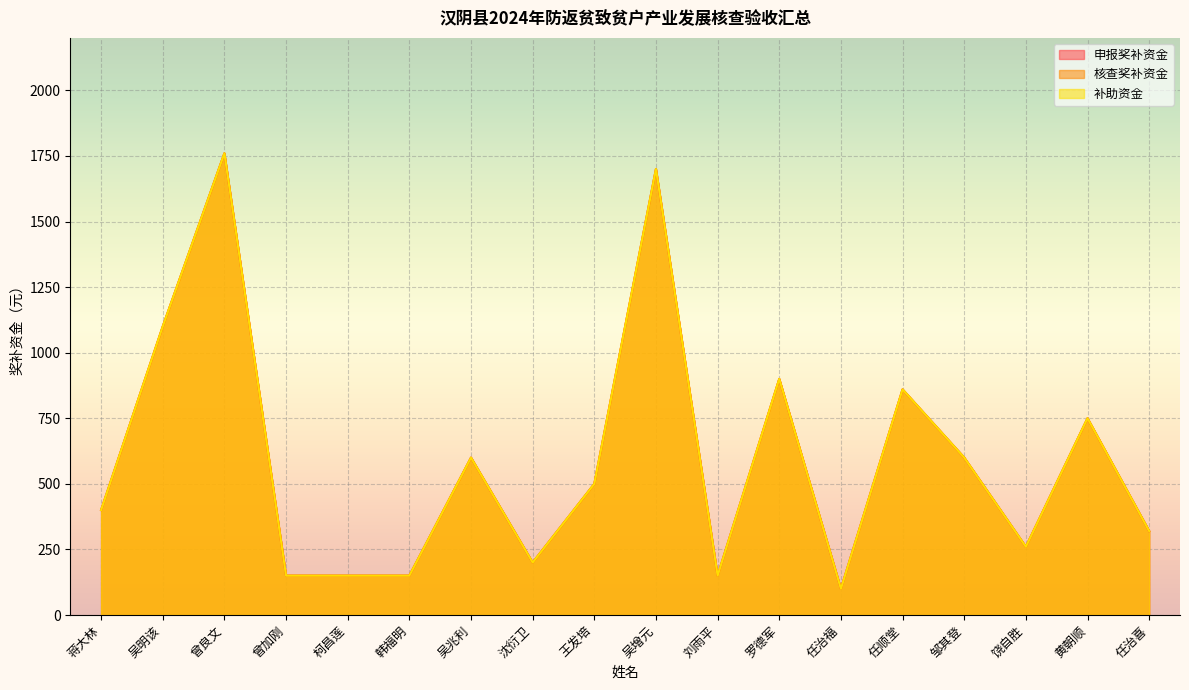

Rank the series at 曾良文 from lowest to highest value.

申报奖补资金, 核查奖补资金, 补助资金